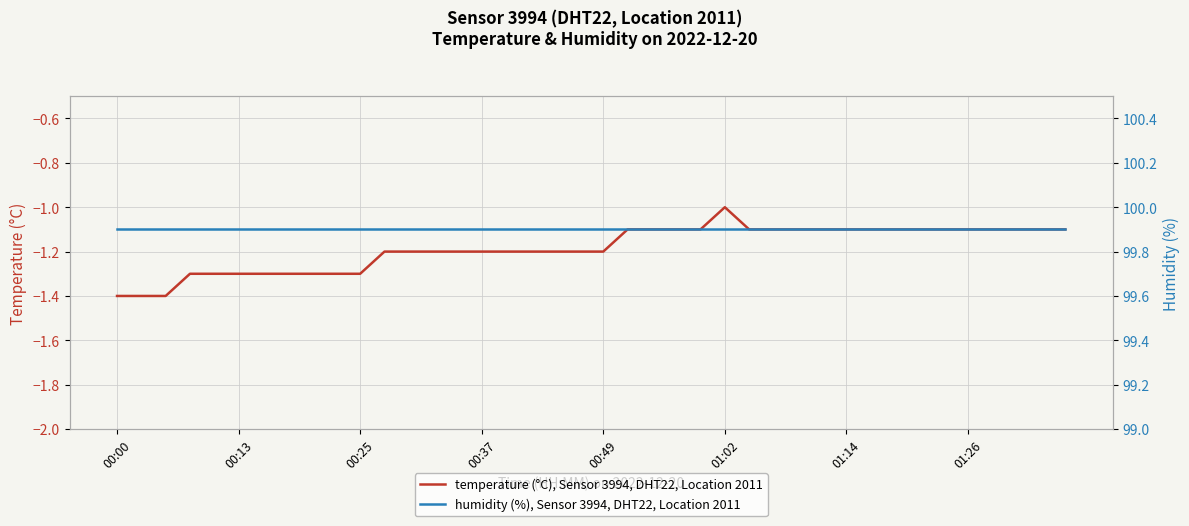

What is the highest value of the temperature (°C), Sensor 3994, DHT22, Location 2011 series?

-1.0